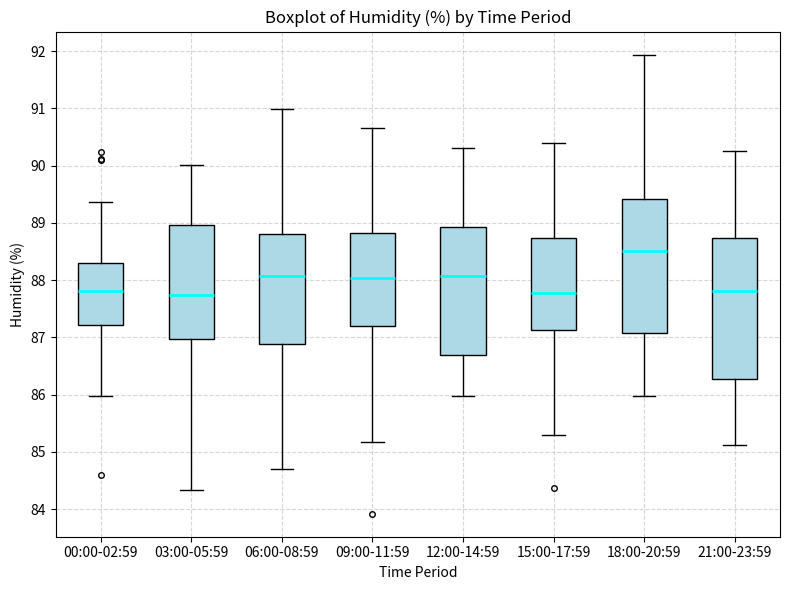

Comparing the boxes themselves (not the whiskers), which one is the tallest?

21:00-23:59